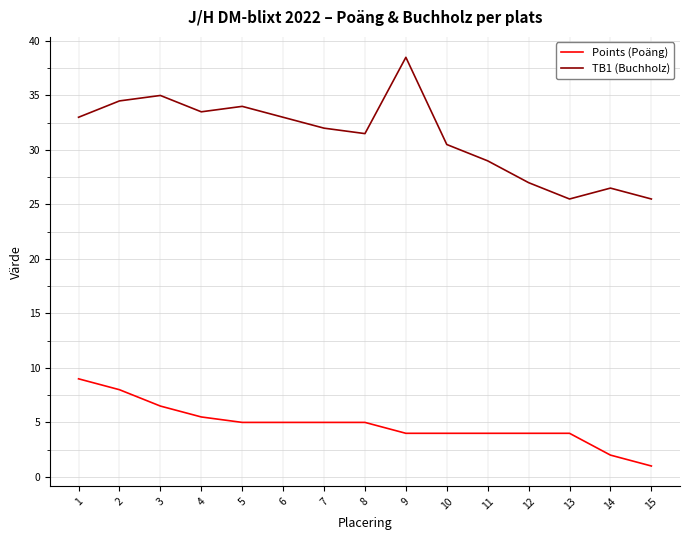

What is the difference between the maximum and minimum values in the Points (Poäng) series?

8.0